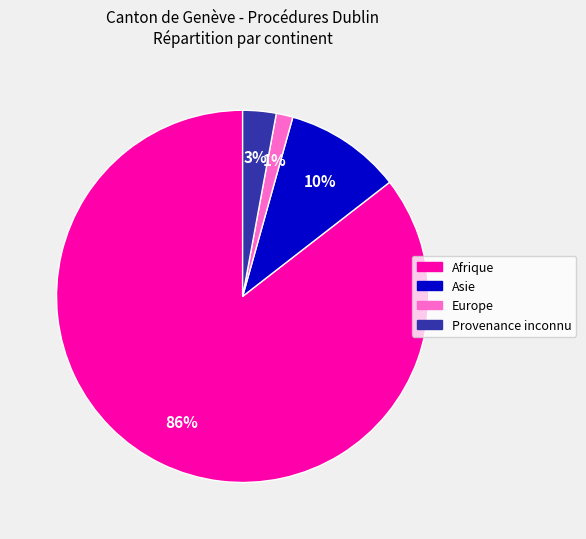

Is the sum of Europe and Provenance inconnu greater than half?

No